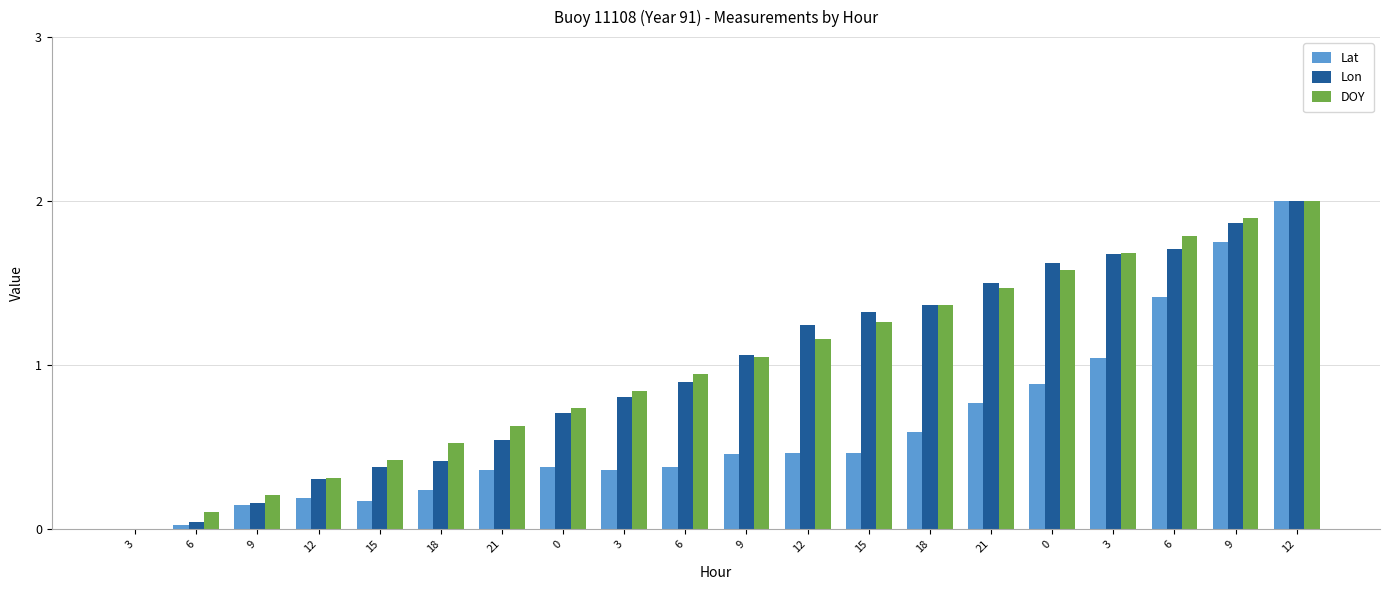

What is the average value of the Lon series?

1.0